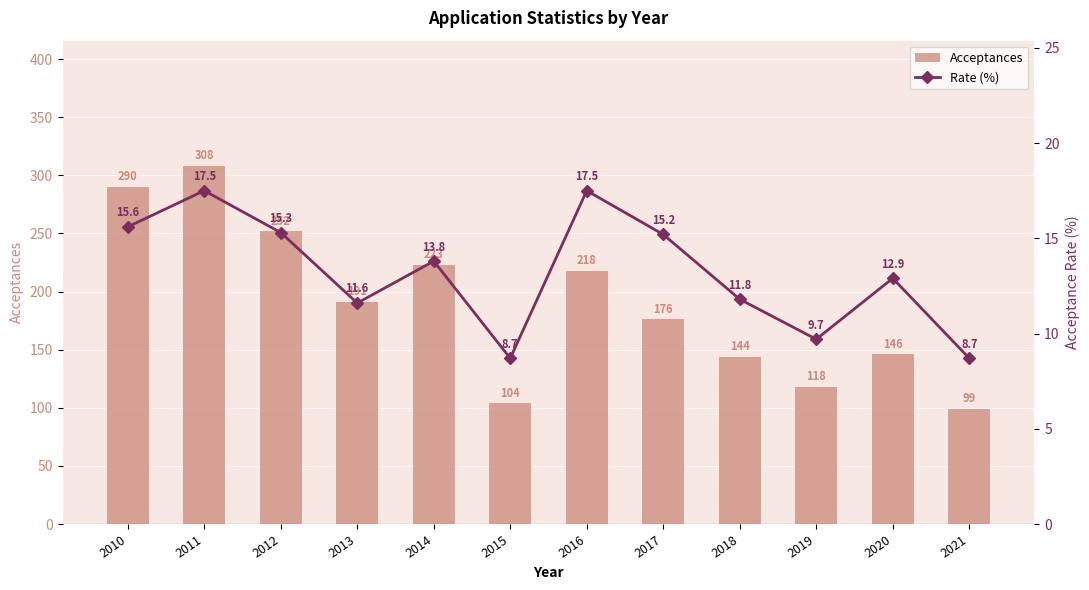

At 2012, list the series in order from smallest to largest.

Rate (%), Acceptances